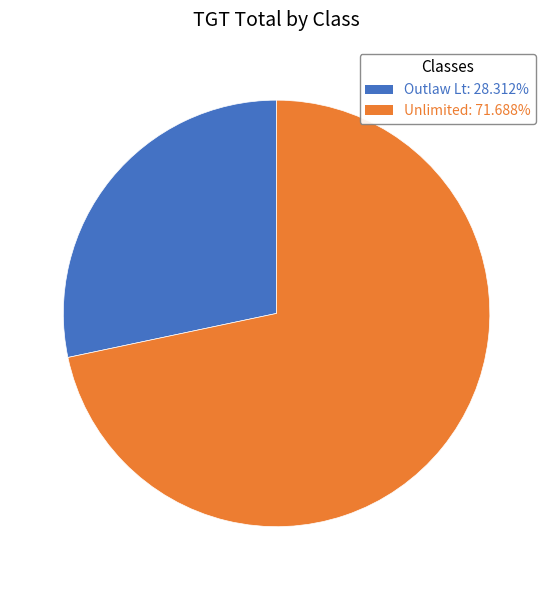

Combined, do Unlimited and Outlaw Lt account for over 50%?

Yes